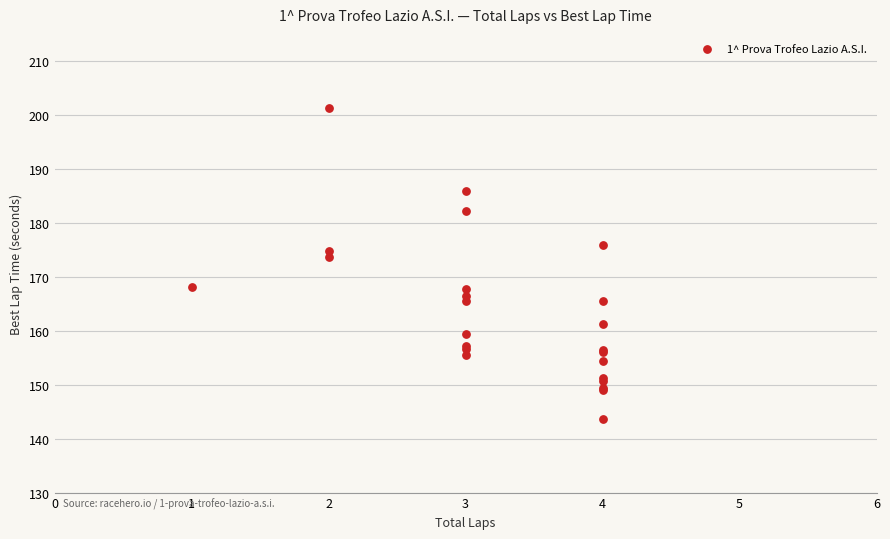

What Y value in the scatter plot is closest to 172?

173.7